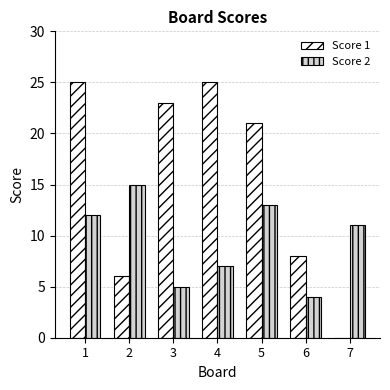

What is the highest value of the Score 2 series?

15